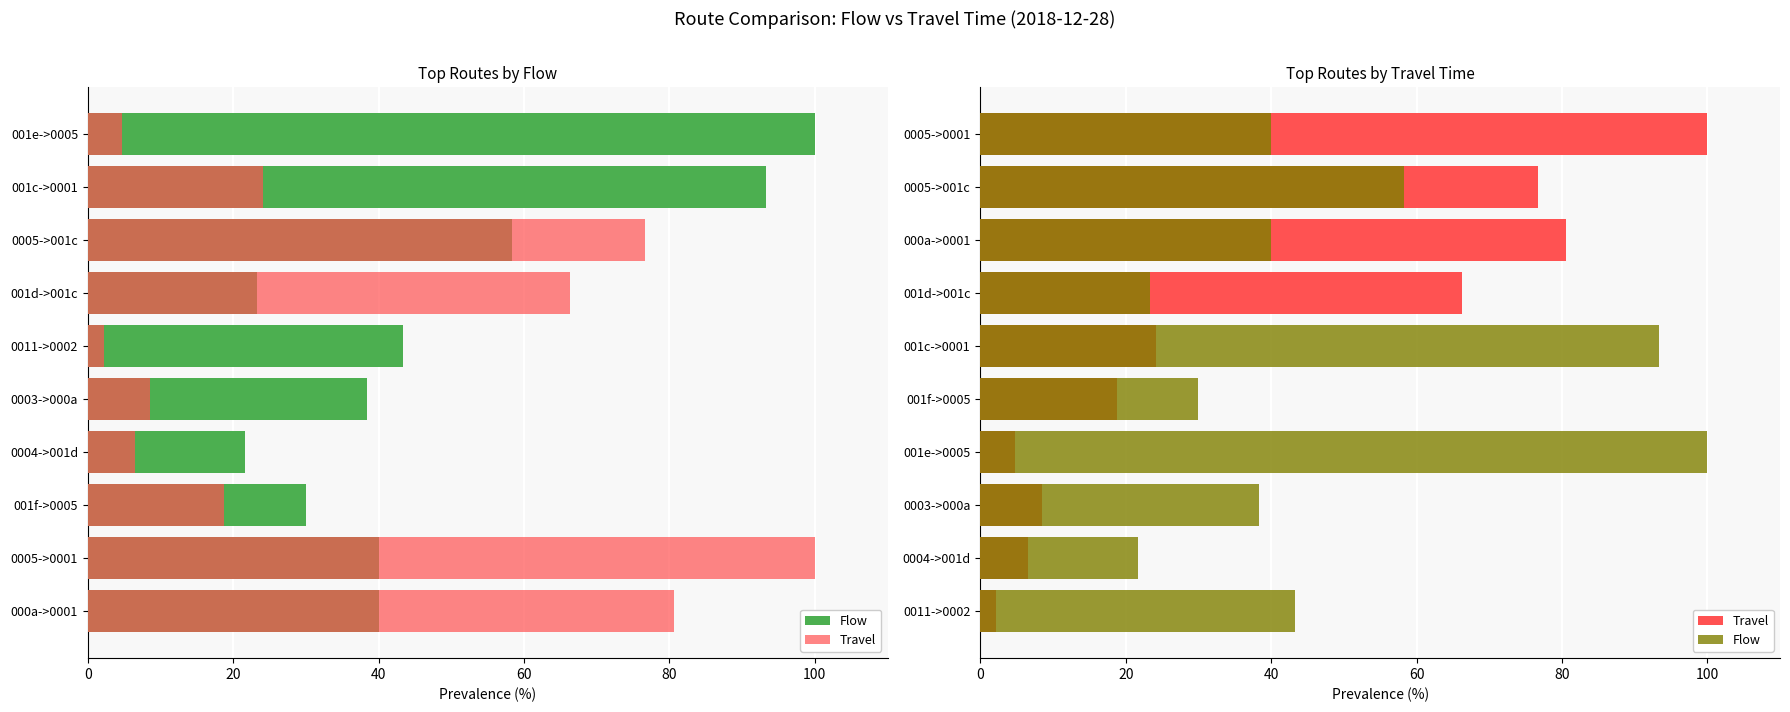

Rank the series by their average value, from lowest to highest.

Travel, Flow